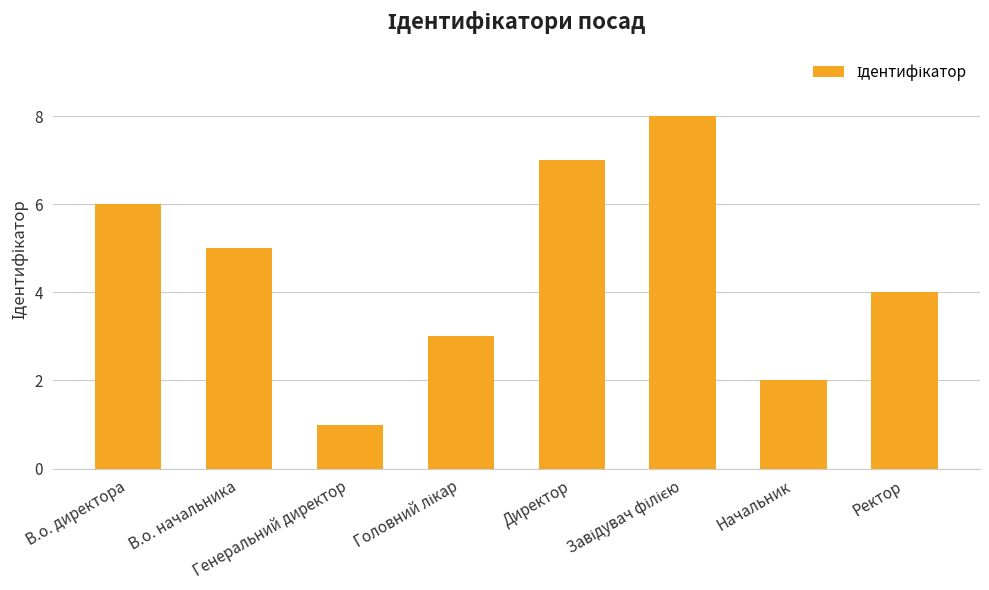

What is the maximum value shown in the chart?

8